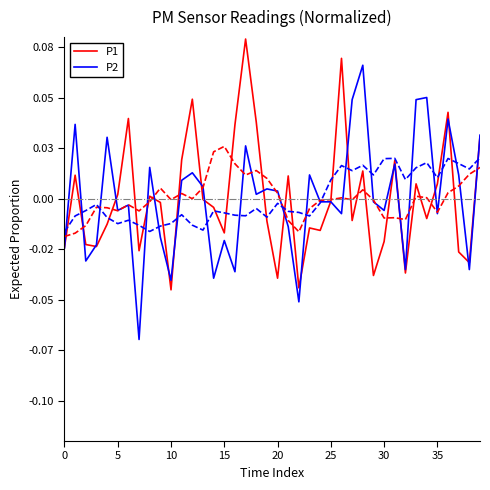

Is the value of P2 at 13 greater than the value of P1 at 20?

Yes